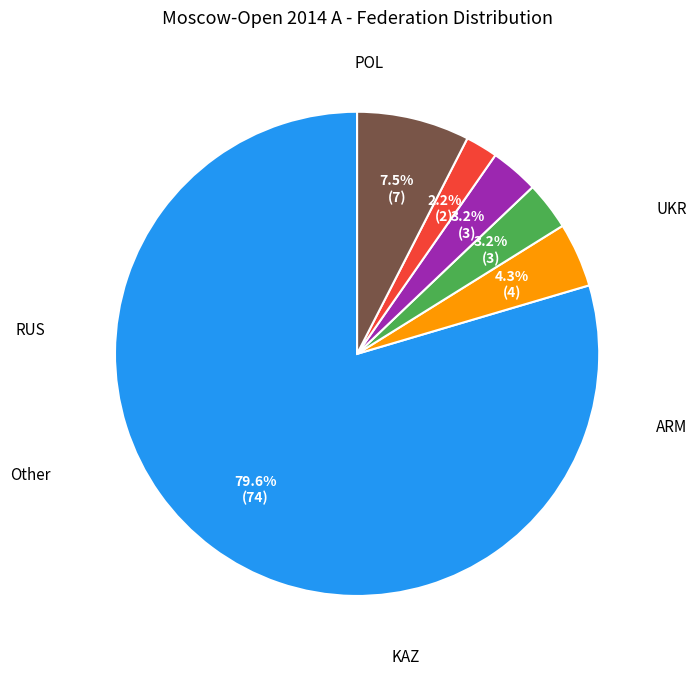

To the nearest percent, what percentage of the pie is ARM?

3%